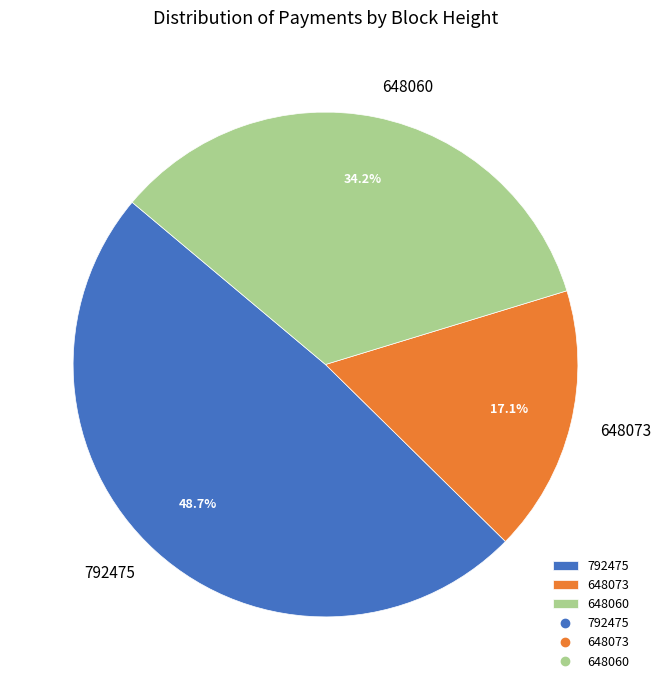

Between 792475 and 648073, which is larger?

792475